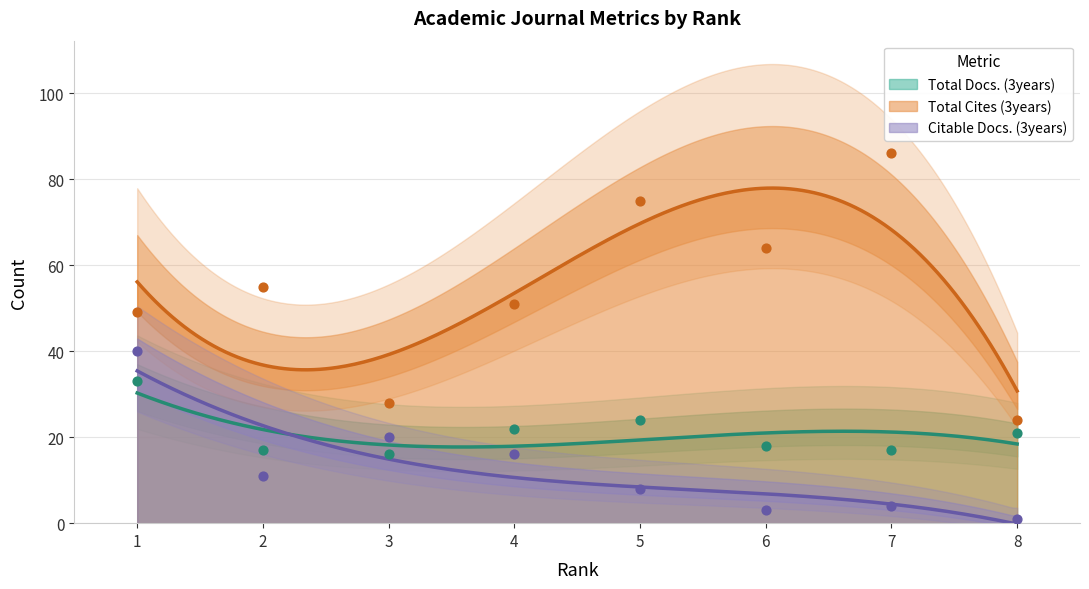

At which category is the sum across all series the highest?

1